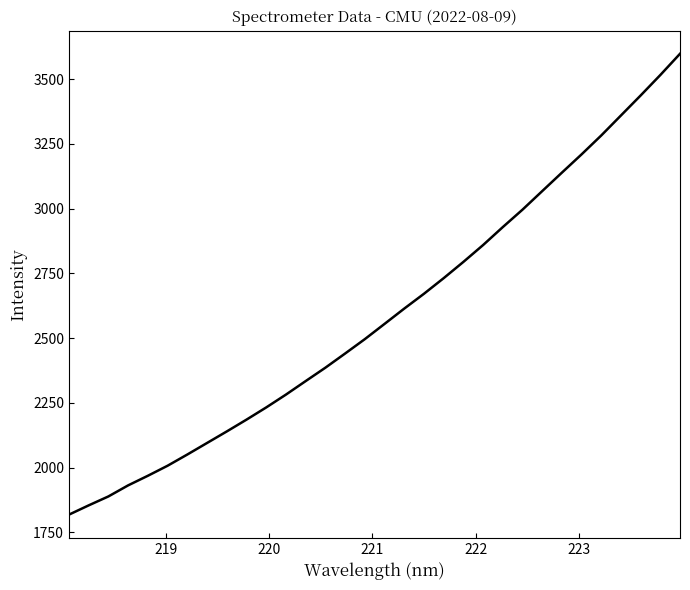

Reading left to right, what are all the values shown in this chart?

1818.6	1854.4	1888.9	1931.6	1968.7	2007.4	2050.7	2095.2	2139.7	2185.3	2232.4	2282.0	2334.1	2385.8	2440.5	2495.9	2554.8	2613.8	2671.0	2731.2	2794.0	2859.0	2928.3	2995.6	3067.1	3138.5	3209.1	3282.1	3359.2	3436.4	3515.4	3597.4